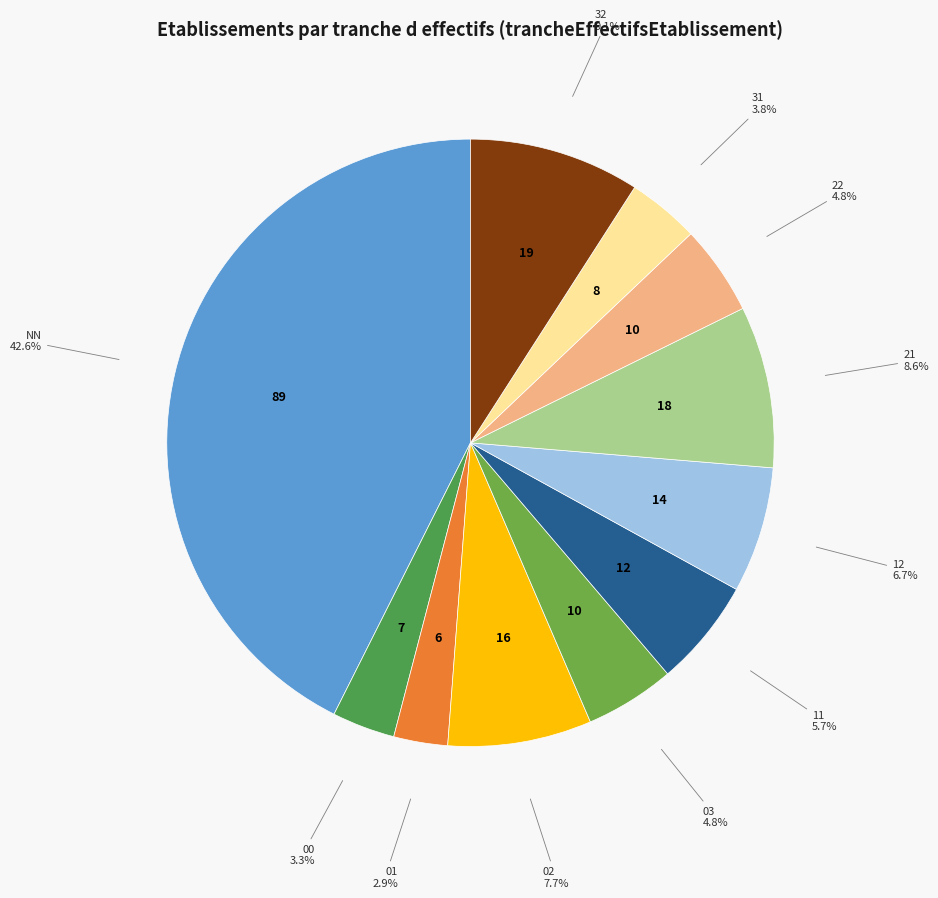

Approximately how many times larger is the value at 03 compared to 22?

1.0